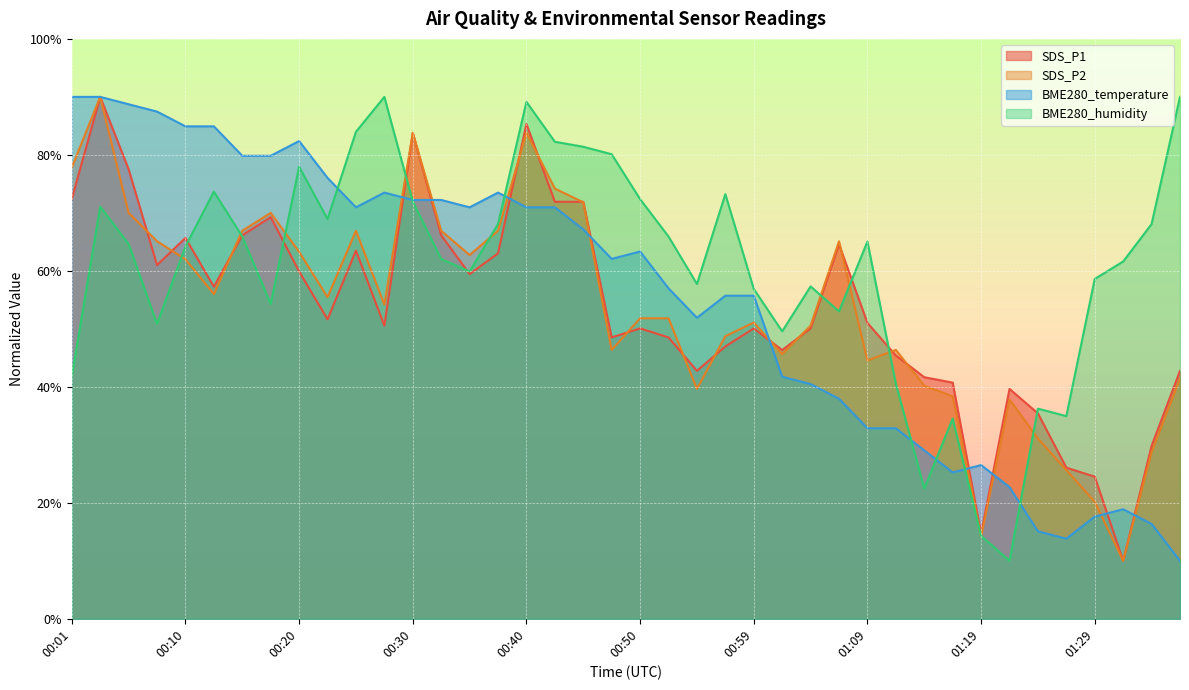

How many data points in SDS_P1 are less than 51?

20